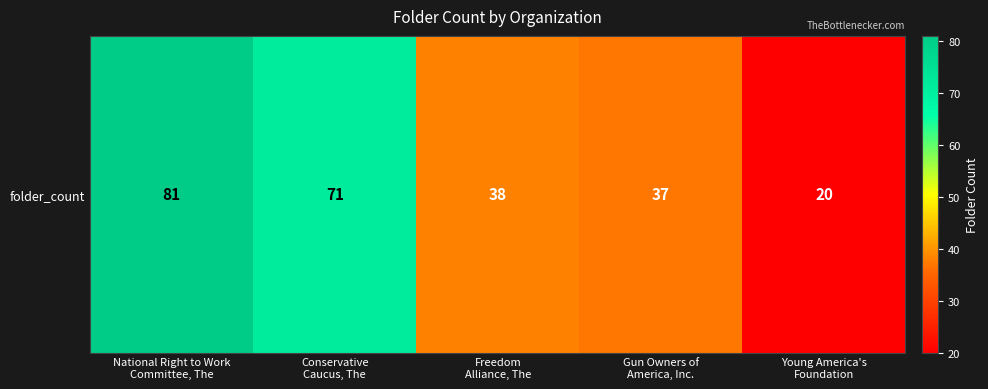

What is the ratio of the value at National Right to Work
Committee, The to the value at Young America's
Foundation?

4.0